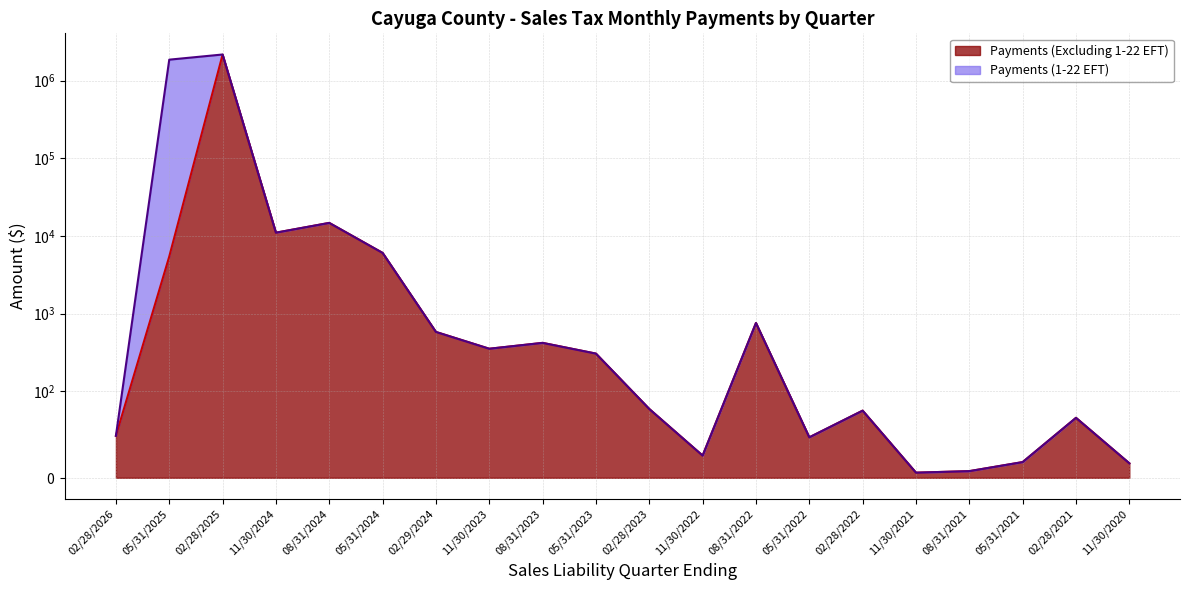

How many interior local valleys (lower than both neighbors) does the data have?

5